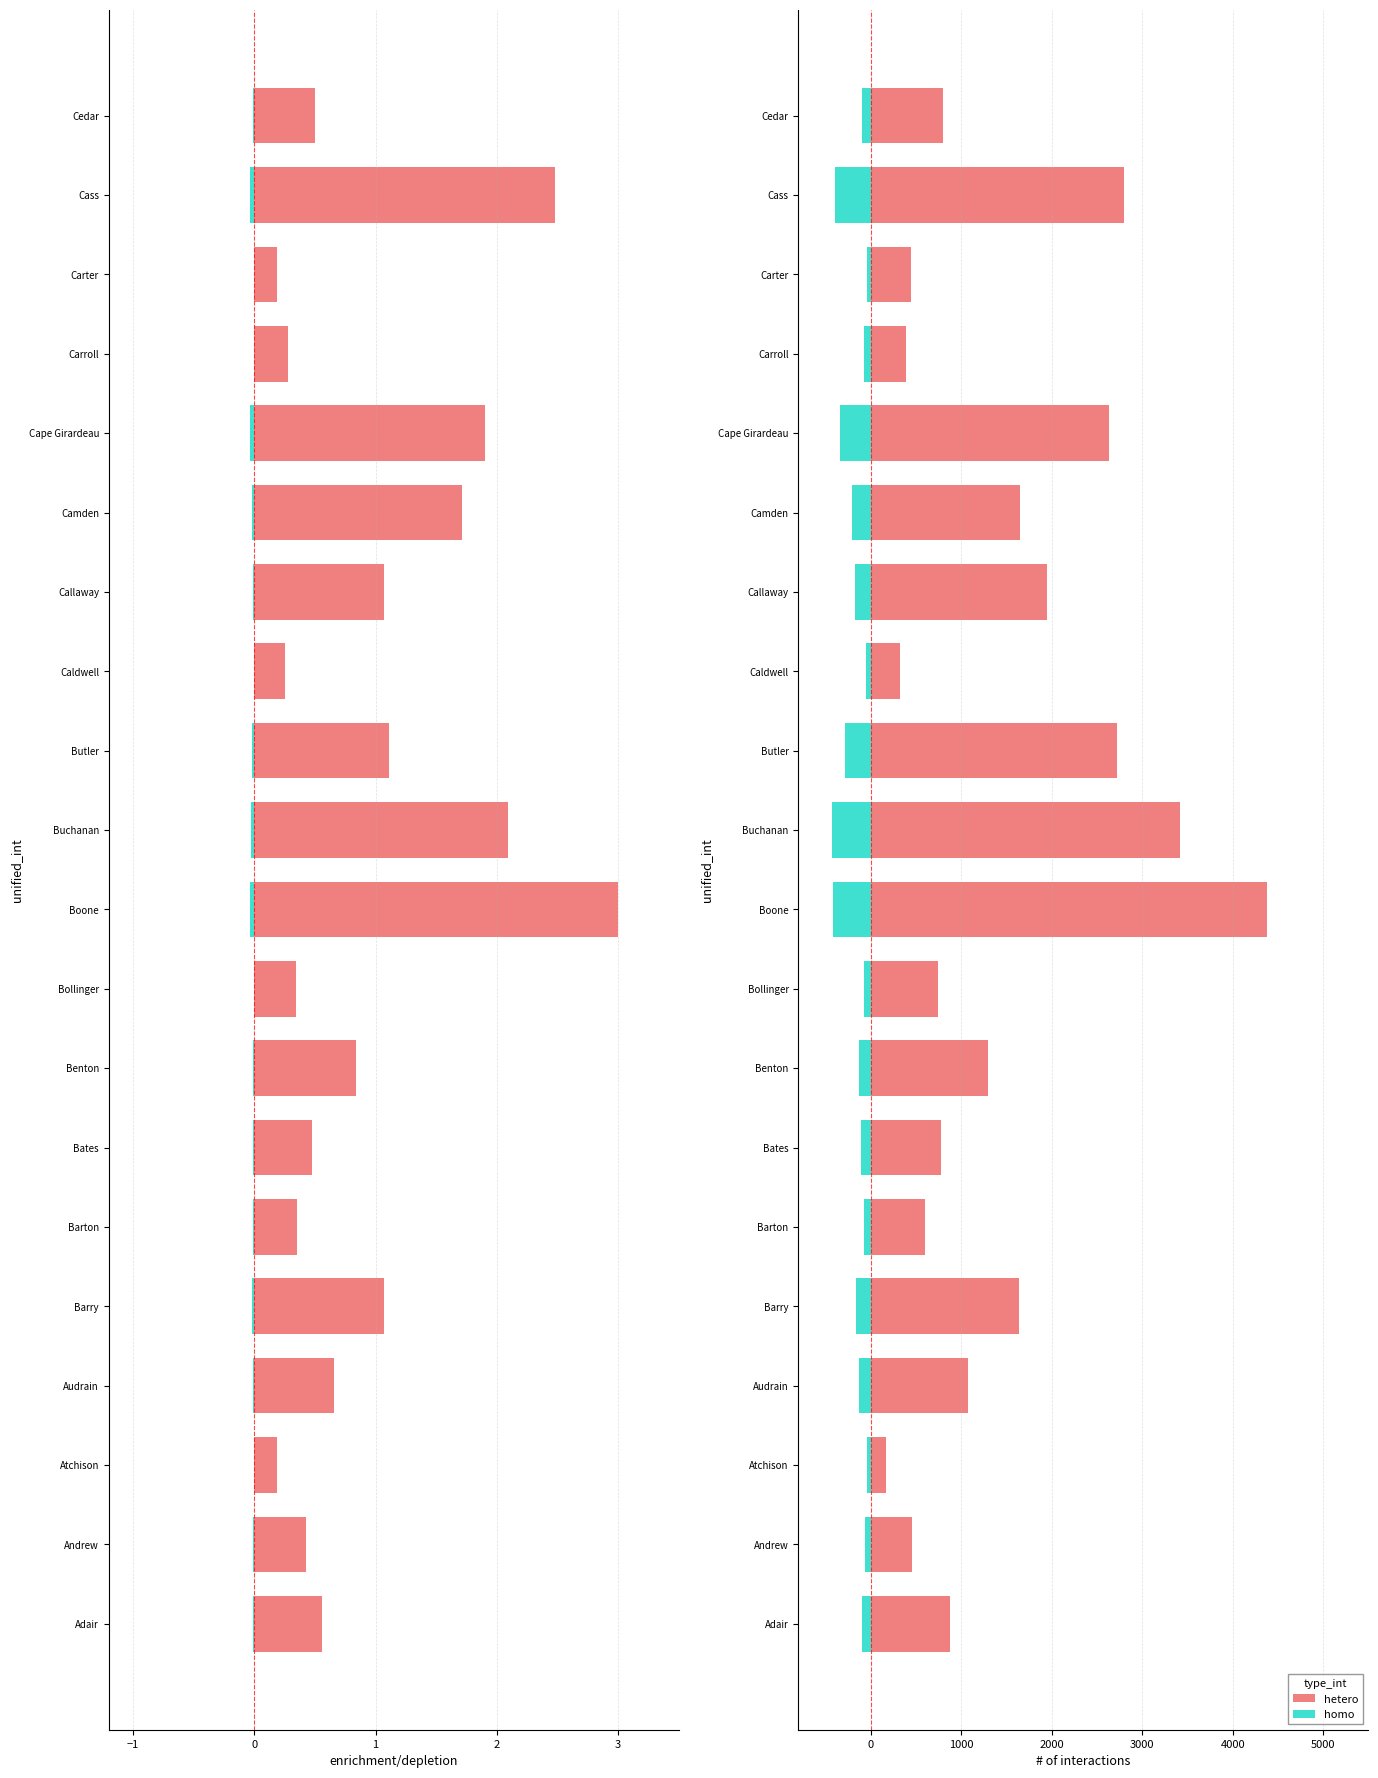

What is the difference between the maximum and minimum values in the homo series?

390.0